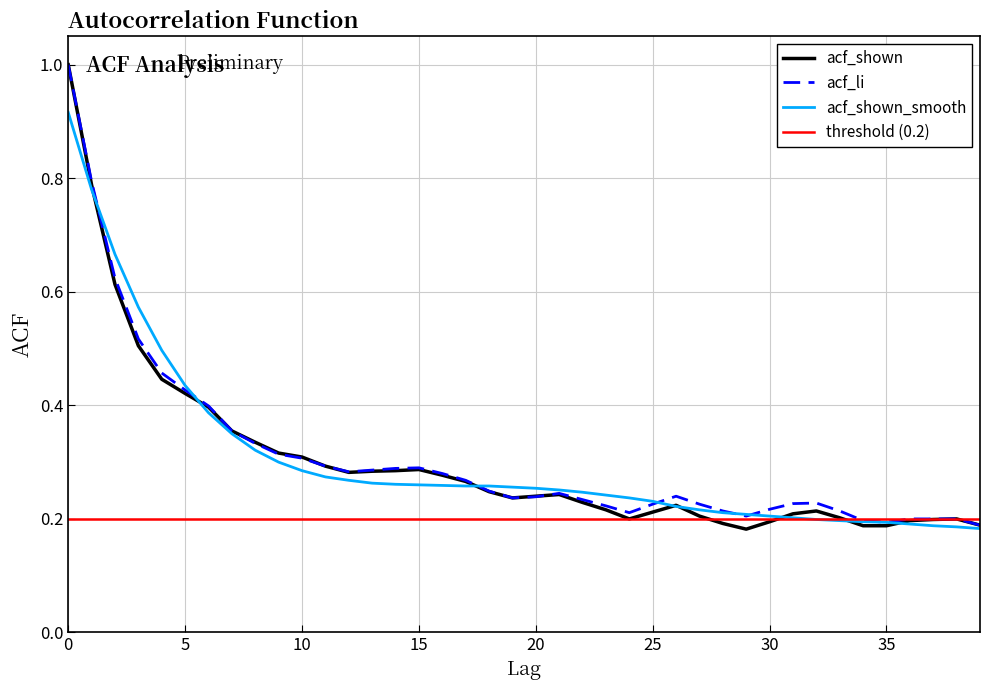

The acf_li series shows 0.4 at 25. True or false?

False